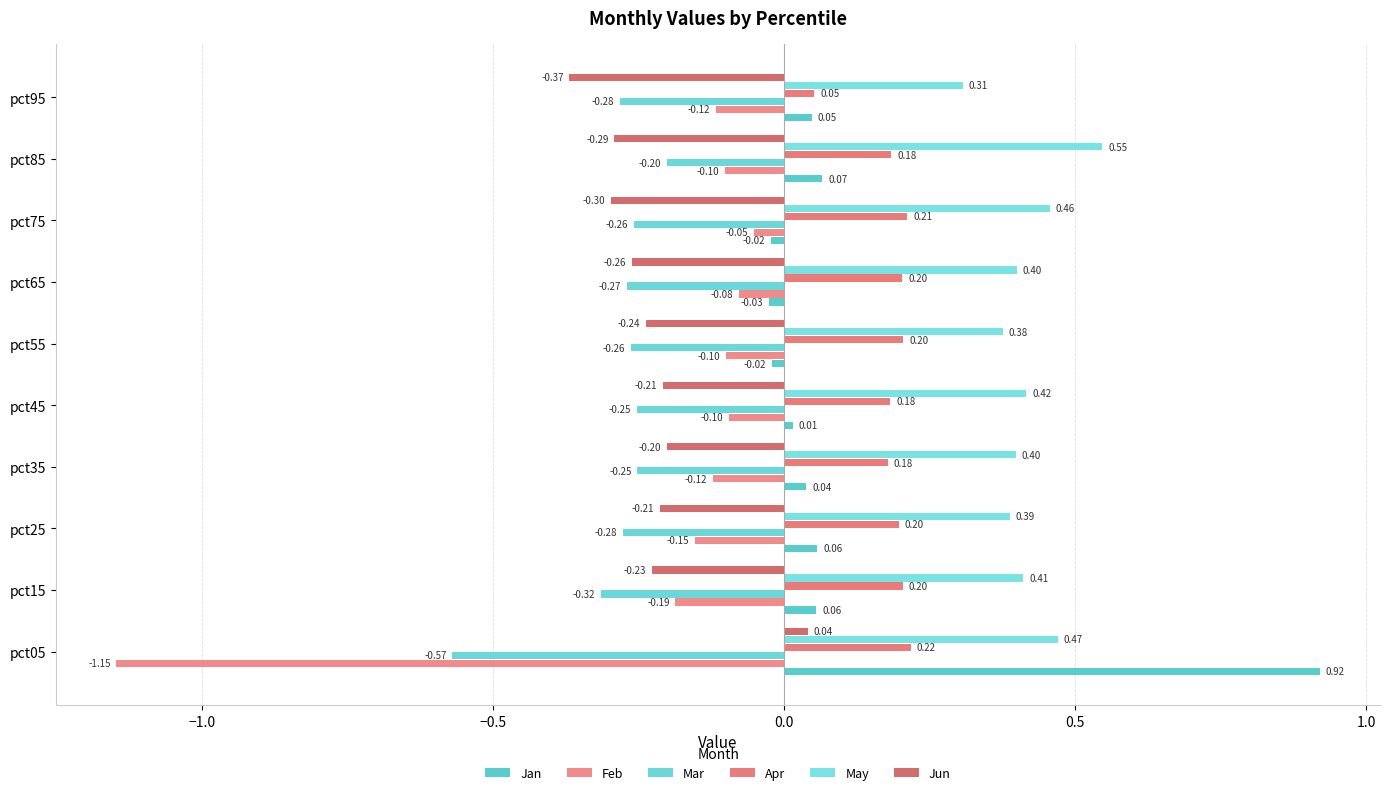

At how many categories does at least one series exceed 0?

10